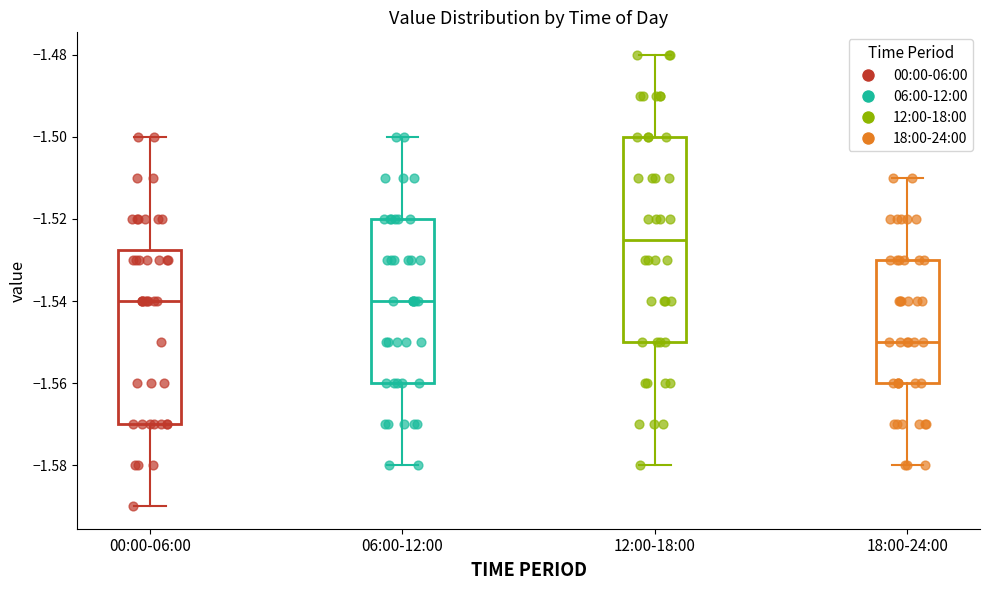

Reading left to right, transcribe this box plot: for each box, give where its median line is, the range the box spans, and where its two whiskers end, as read against the y-axis. The values are not printed on the chart, so give them approximately, as read against the axis.

00:00-06:00: median -1.540, box -1.570 to -1.528, whiskers -1.590 to -1.500
06:00-12:00: median -1.540, box -1.560 to -1.520, whiskers -1.580 to -1.500
12:00-18:00: median -1.524, box -1.550 to -1.500, whiskers -1.580 to -1.480
18:00-24:00: median -1.550, box -1.560 to -1.530, whiskers -1.580 to -1.510